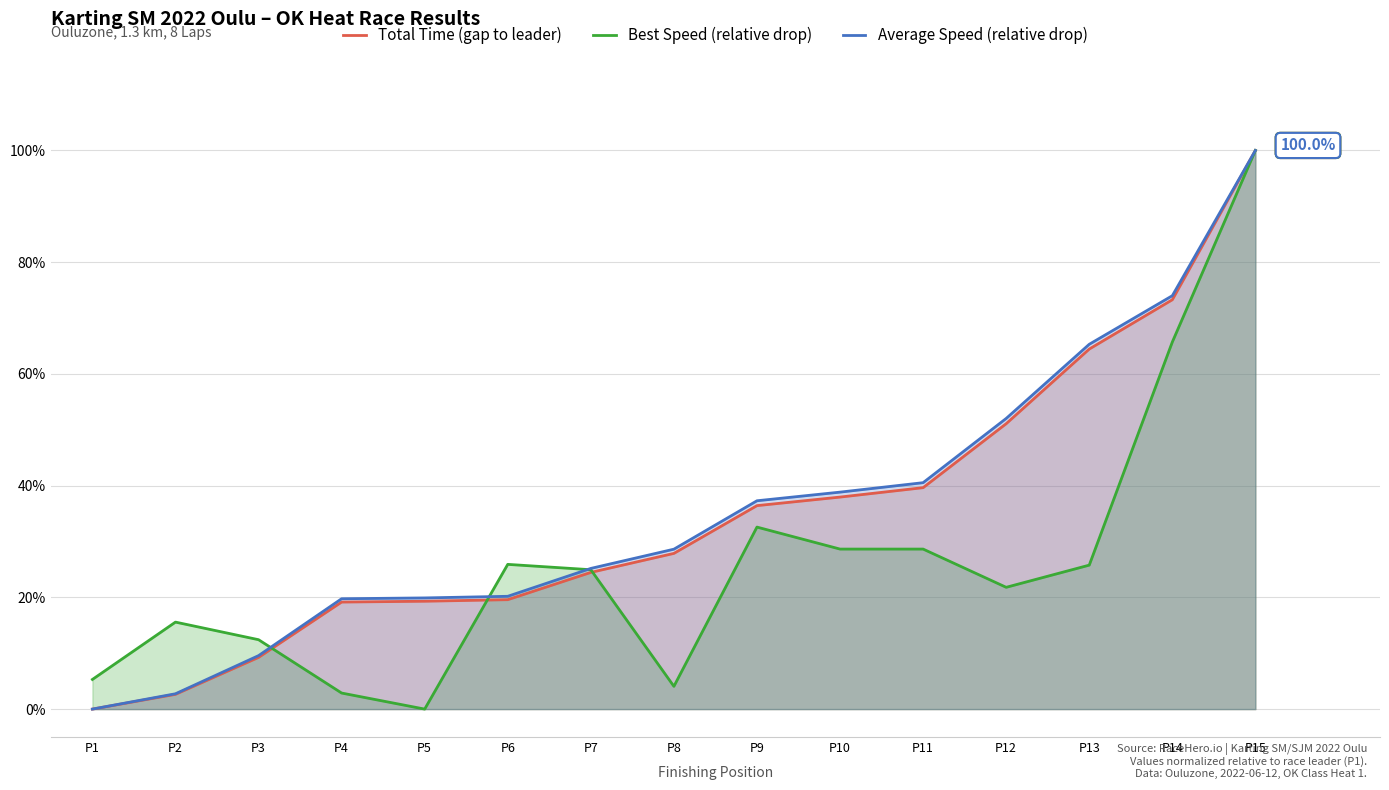

Which category has the highest value in the Average Speed (relative drop) series?

P15